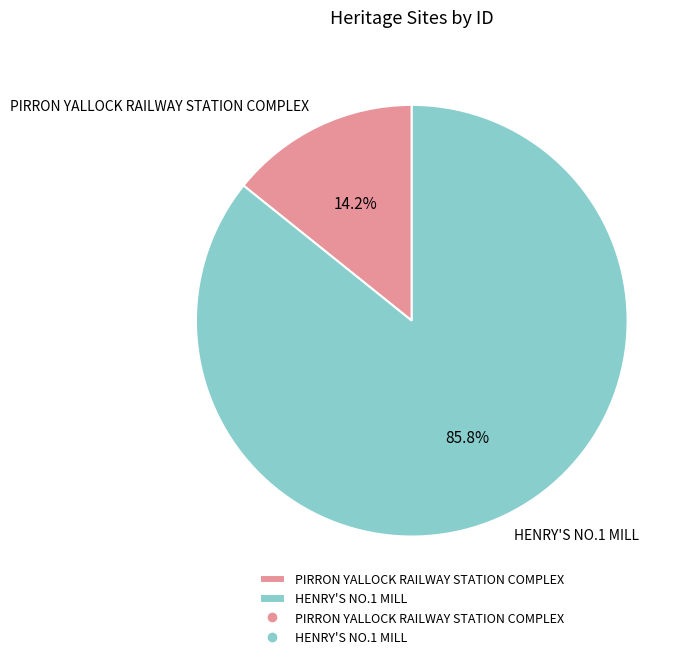

Rank the categories by value from highest to lowest.

HENRY'S NO.1 MILL, PIRRON YALLOCK RAILWAY STATION COMPLEX